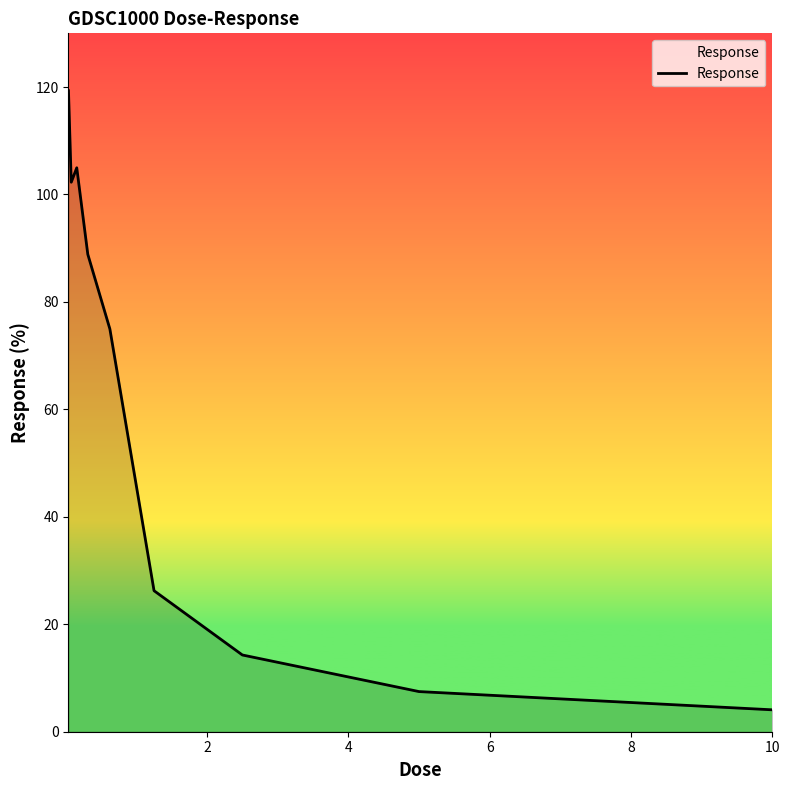

What is the minimum value shown in the chart?

4.1